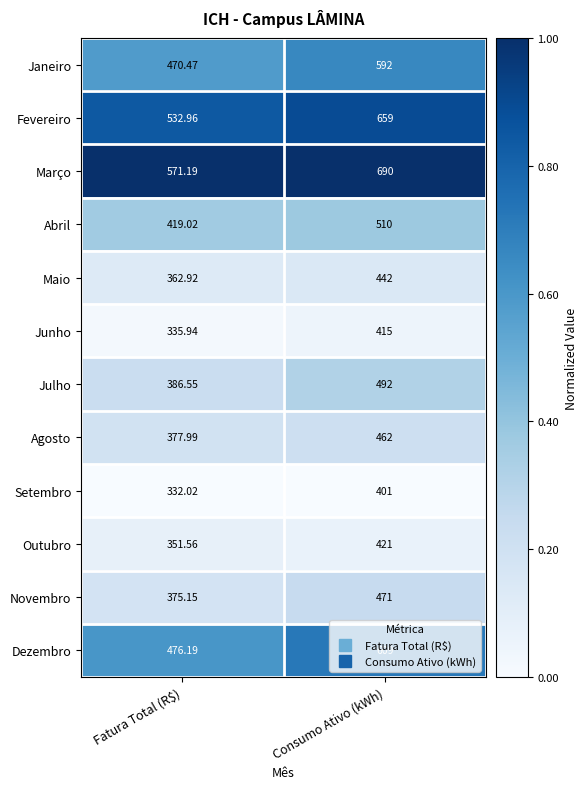

At which label is Agosto closest to 419?

Fatura Total (R$)